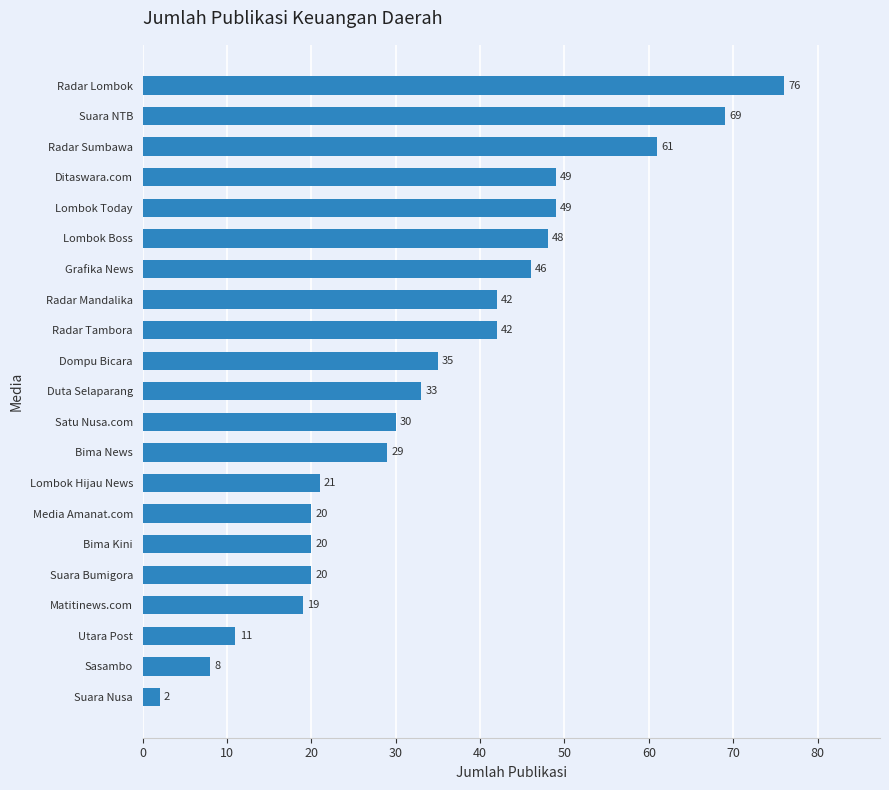

What is the change in value from Radar Mandalika to Lombok Boss?

+6